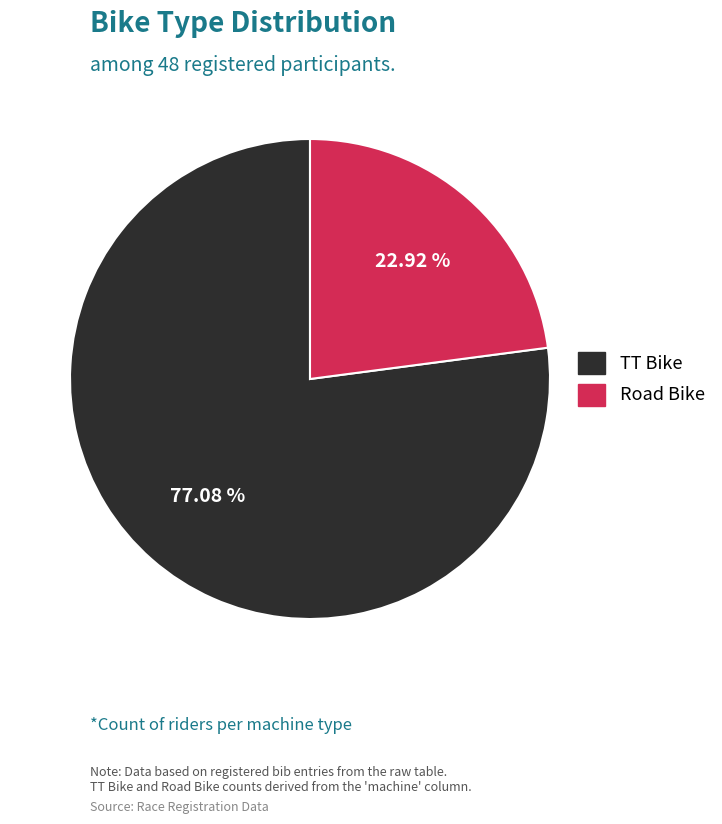

Rank the categories by value from highest to lowest.

TT Bike, Road Bike